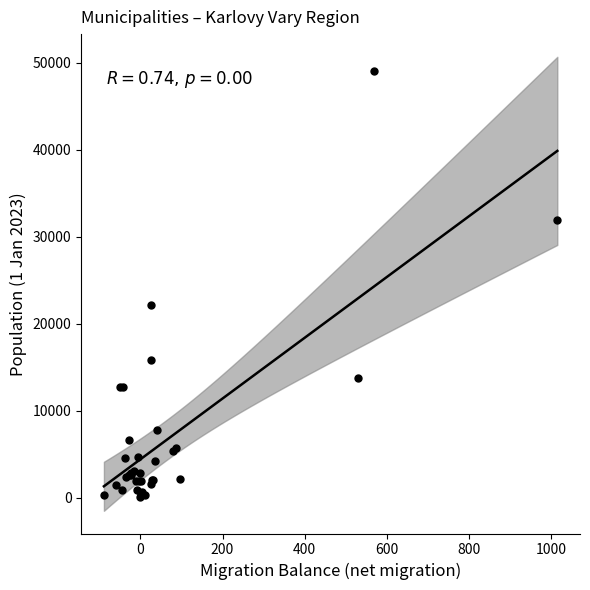

What Y value in the scatter plot is closest to 24561?

22227